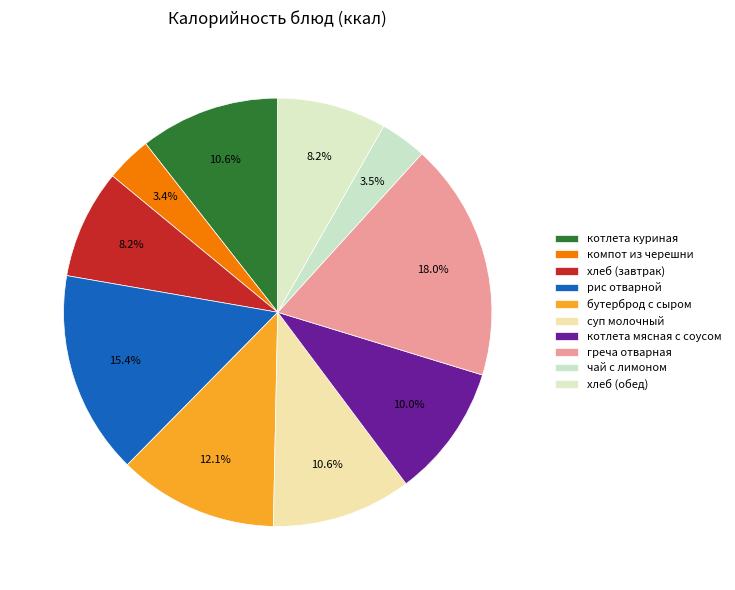

To the nearest percent, what portion does бутерброд с сыром represent?

12%